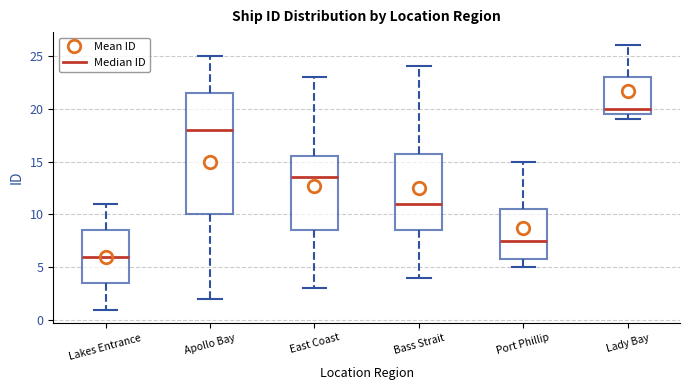

Where does the upper whisker of the box for East Coast end on the y-axis? The values are not printed on the chart, so give them approximately, as read against the axis.

23.0